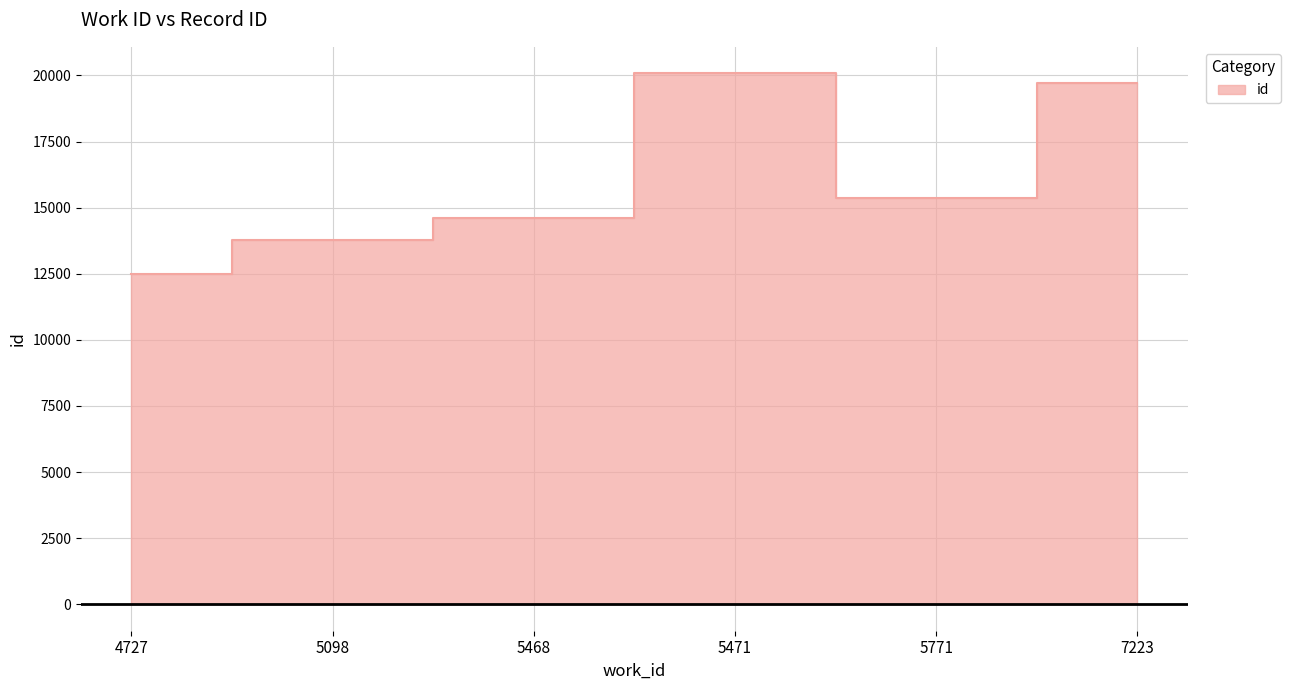

At which category does the data reach its first local peak?

5471